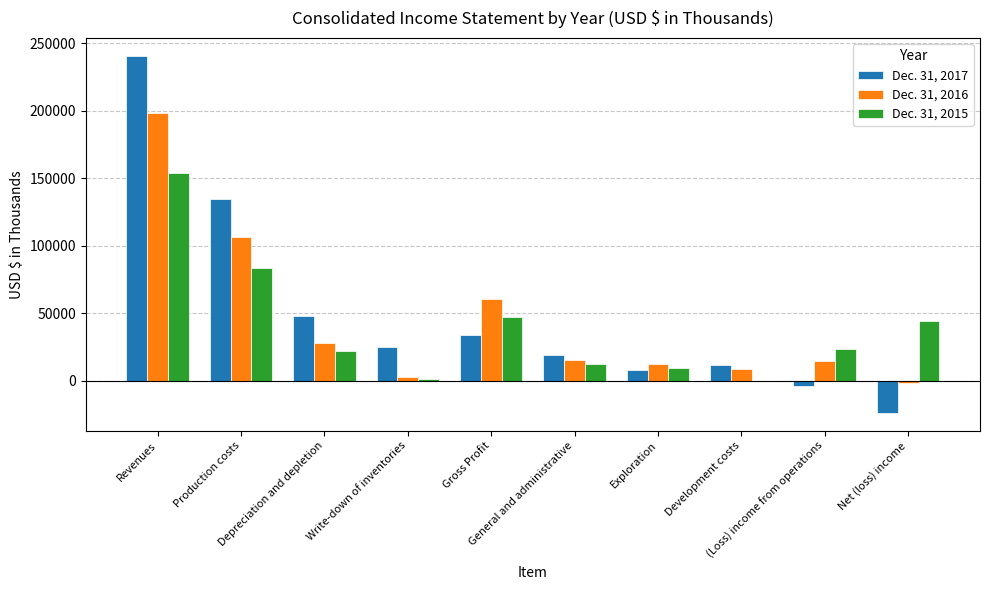

Which category has the lowest value in the Dec. 31, 2016 series?

Net (loss) income